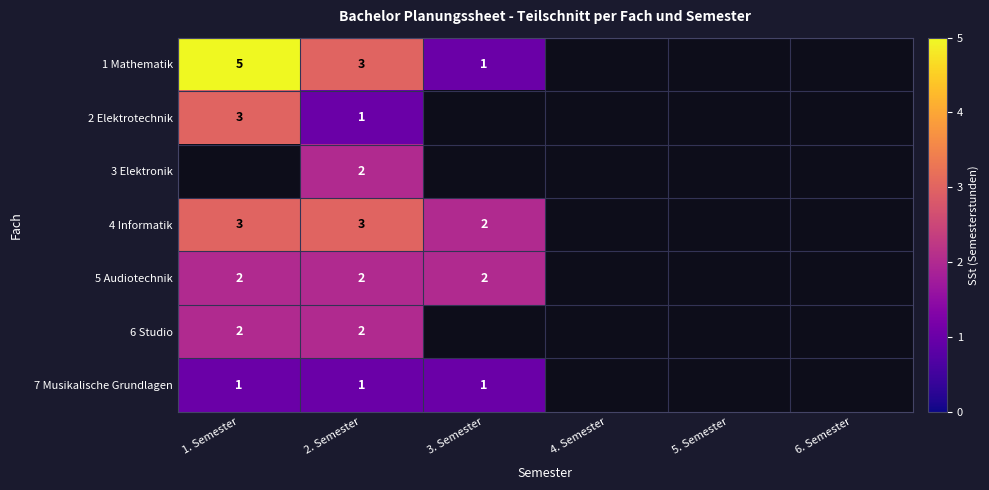

Is the value of 4 Informatik at 1. Semester greater than the value of 5 Audiotechnik at 1. Semester?

Yes